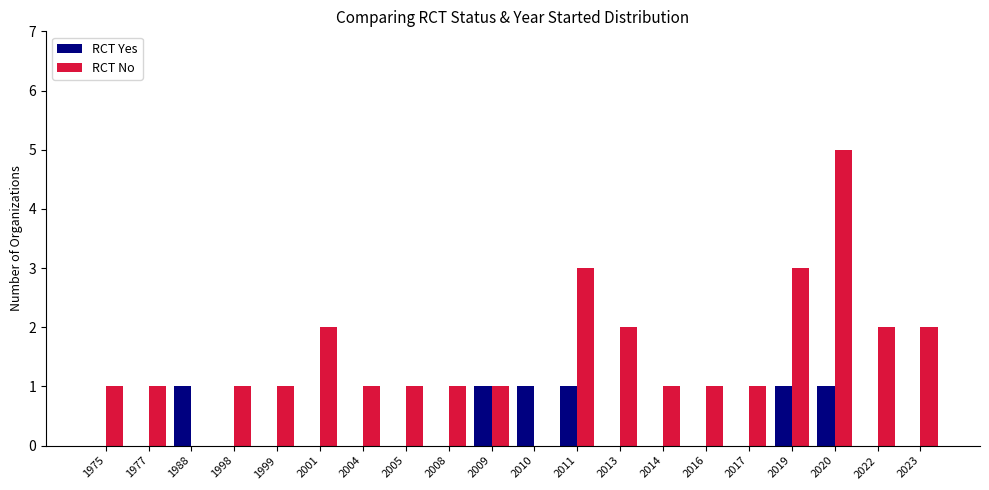

What is the sum of all RCT Yes values?

6